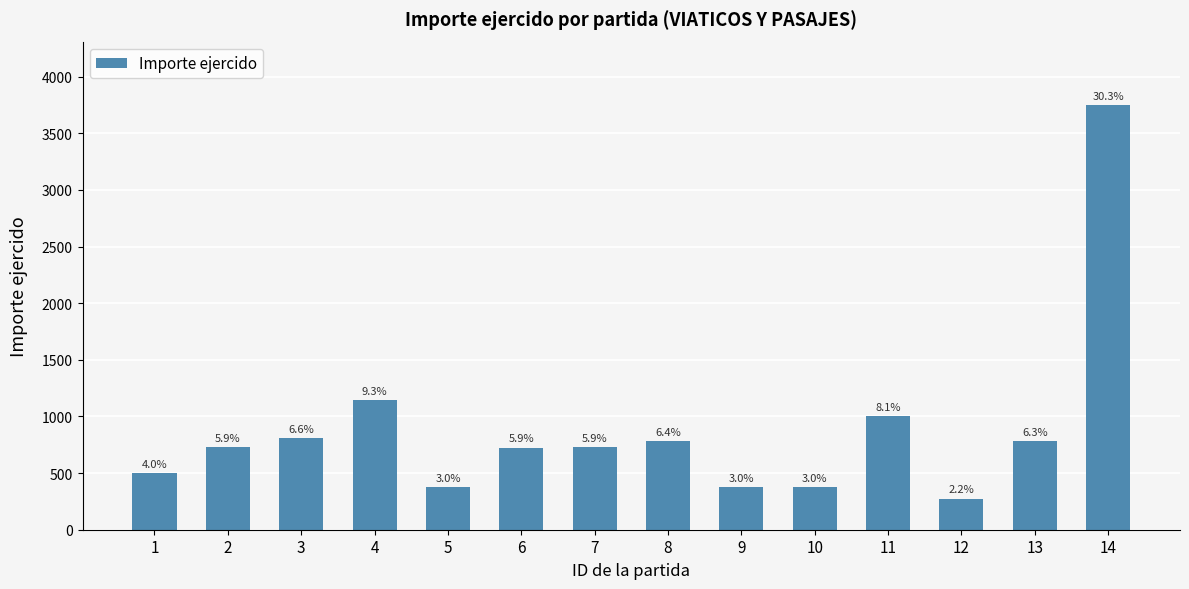

Are the bars horizontal?

No